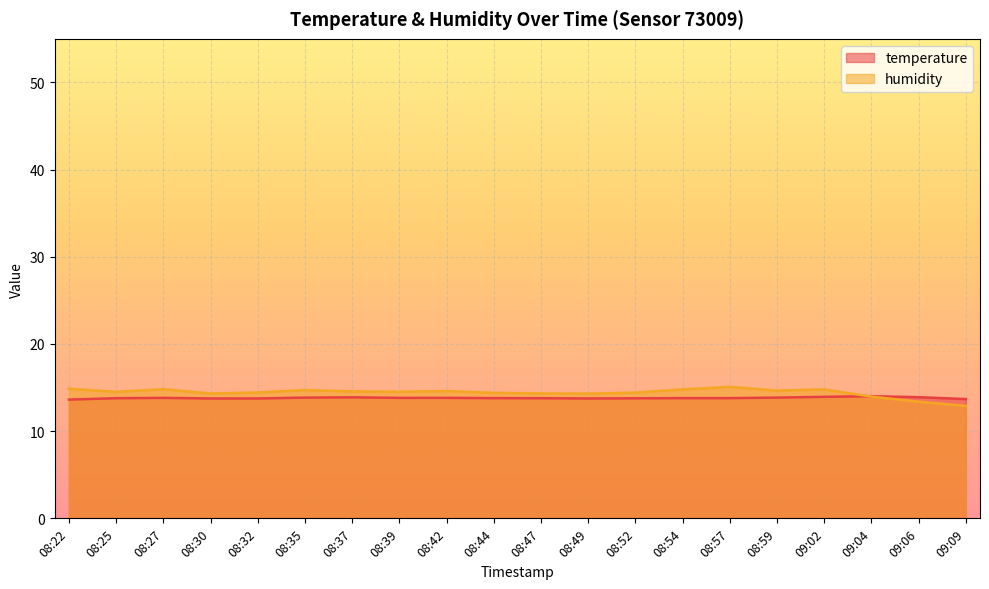

Where is the first local minimum for temperature?

08:49